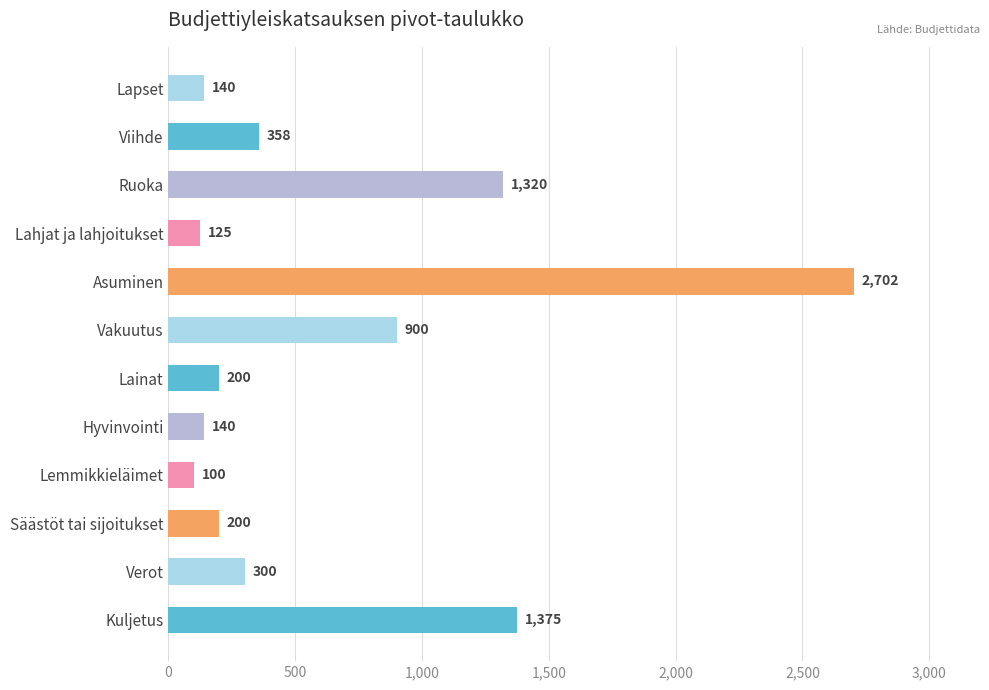

At which category does the chart reach its peak across all series?

Asuminen